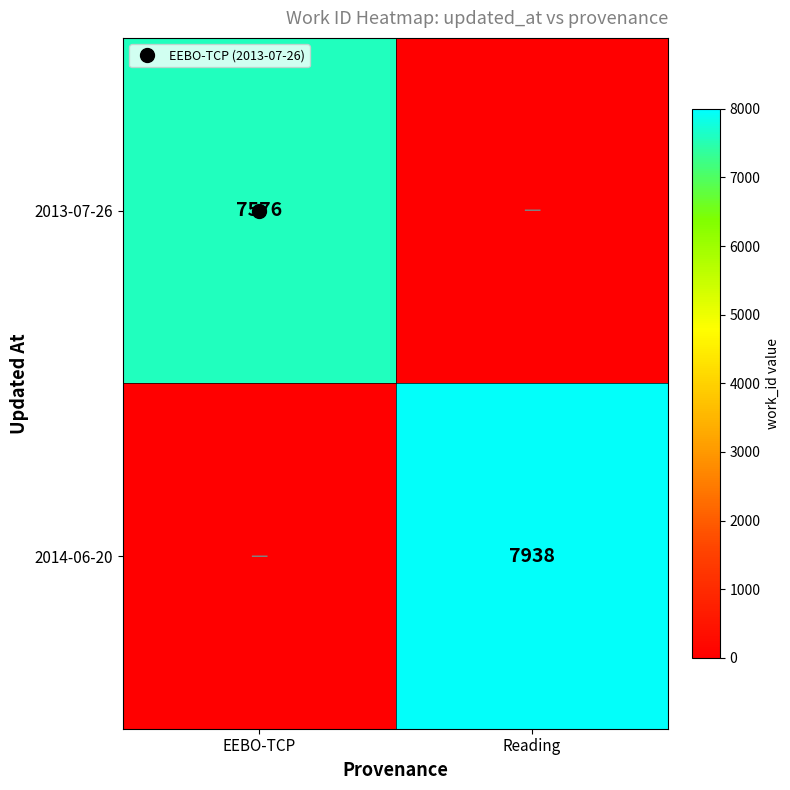

The value of 2013-07-26 at EEBO-TCP is 7576. True or false?

True